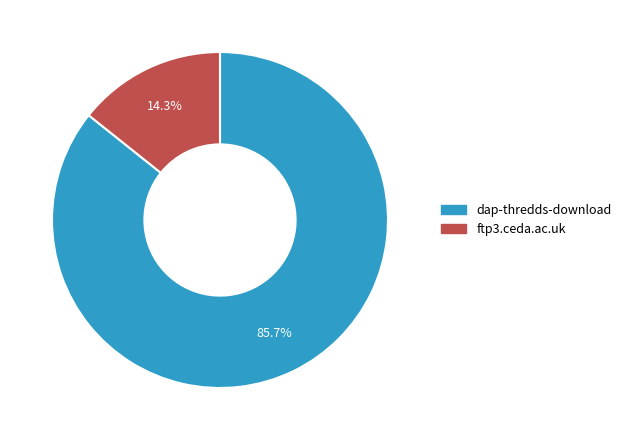

How much of the chart is everything except dap-thredds-download?

14.3%